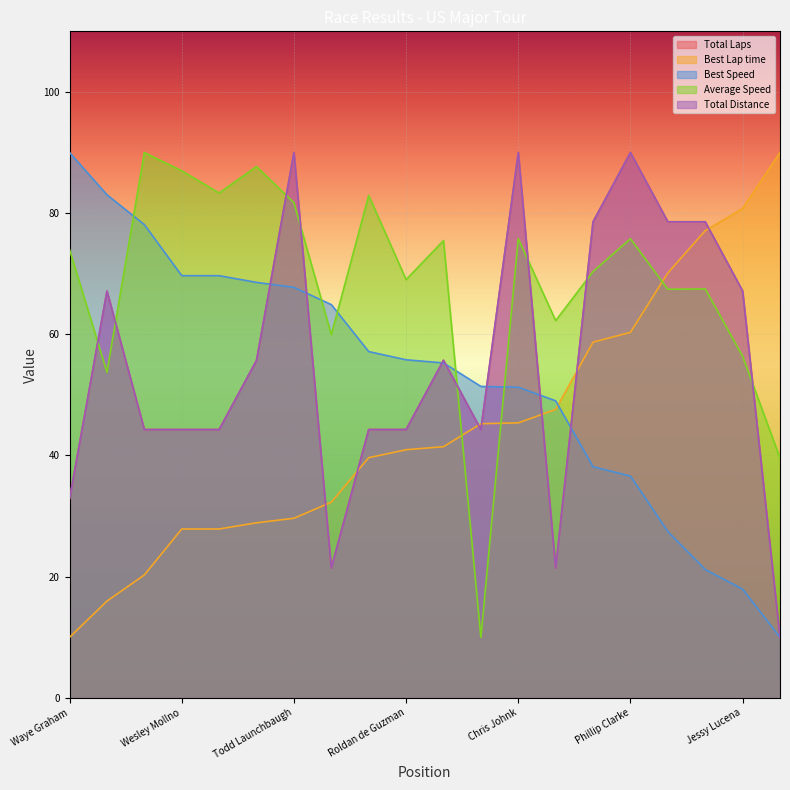

How many values in the Best Lap time series are below 41?

10